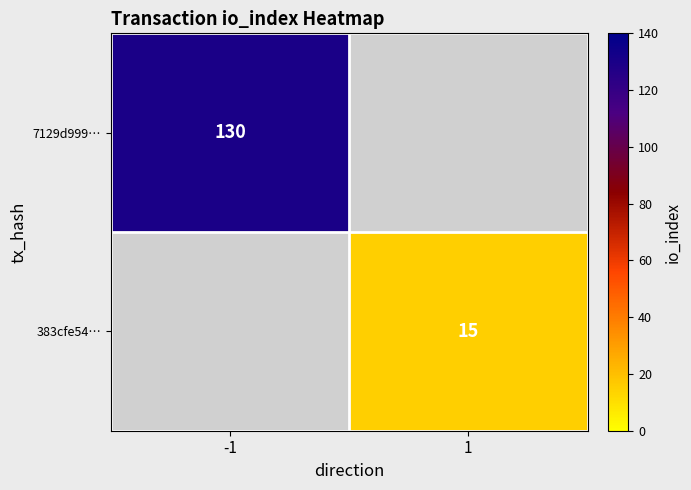

The 383cfe54… series shows 5 at 1. True or false?

False